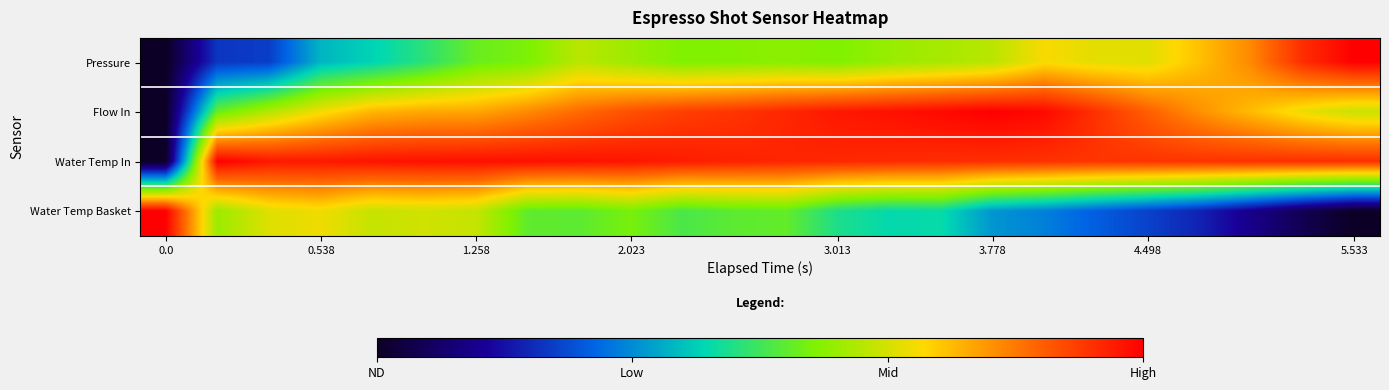

Reading left to right, extract all data points from this chart.

Pressure: 0.0	0.2	0.2	0.4	0.4	0.5	0.5	0.6	0.6	0.6	0.6	0.6	0.6	0.6	0.6	0.6	0.6	0.7	0.7	0.7	0.7	0.8	0.9	1.0
Flow In: 0.0	0.5	0.6	0.7	0.8	0.8	0.8	0.8	0.9	0.9	0.9	0.9	0.9	1.0	1.0	1.0	1.0	1.0	0.9	0.9	0.8	0.7	0.7	0.7
Water Temp In: 0.0	1.0	1.0	1.0	1.0	1.0	1.0	1.0	1.0	1.0	1.0	1.0	0.9	0.9	0.9	0.9	0.9	0.9	0.9	0.9	0.9	0.9	0.9	0.9
Water Temp Basket: 1.0	0.6	0.7	0.7	0.6	0.7	0.6	0.5	0.5	0.6	0.5	0.5	0.5	0.5	0.4	0.4	0.3	0.3	0.3	0.2	0.2	0.1	0.1	0.0